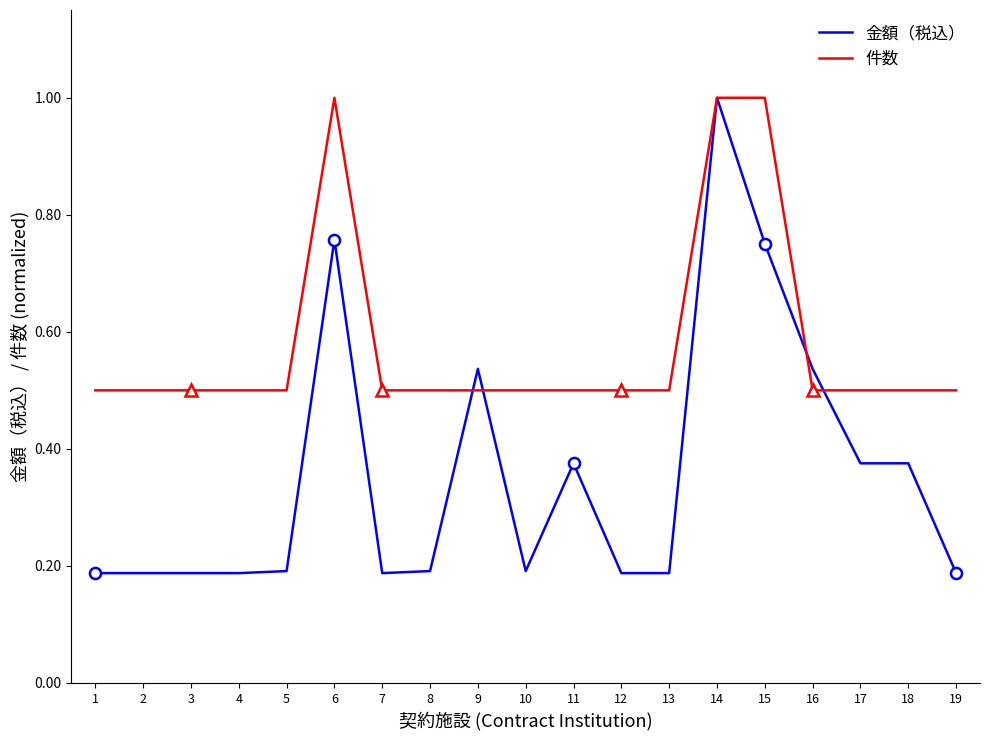

What is the greatest value displayed?

1.0